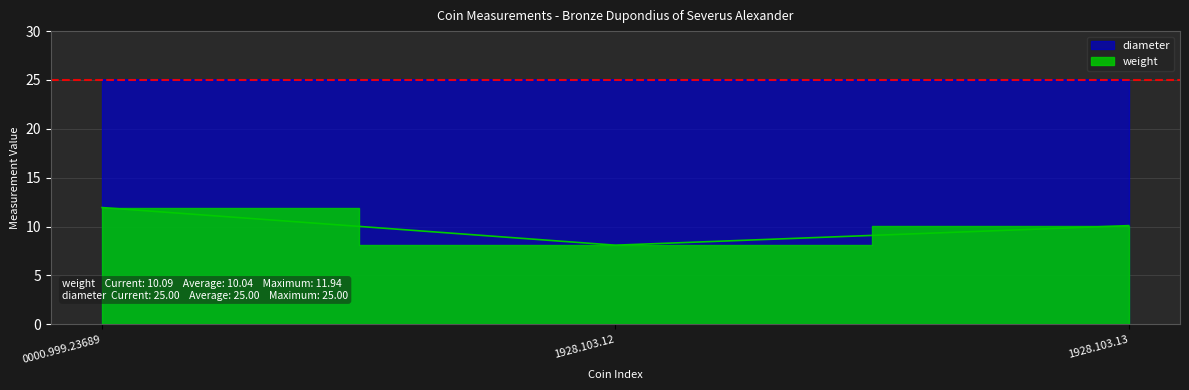

Between 0000.999.23689 and 1928.103.12, which is larger?

0000.999.23689